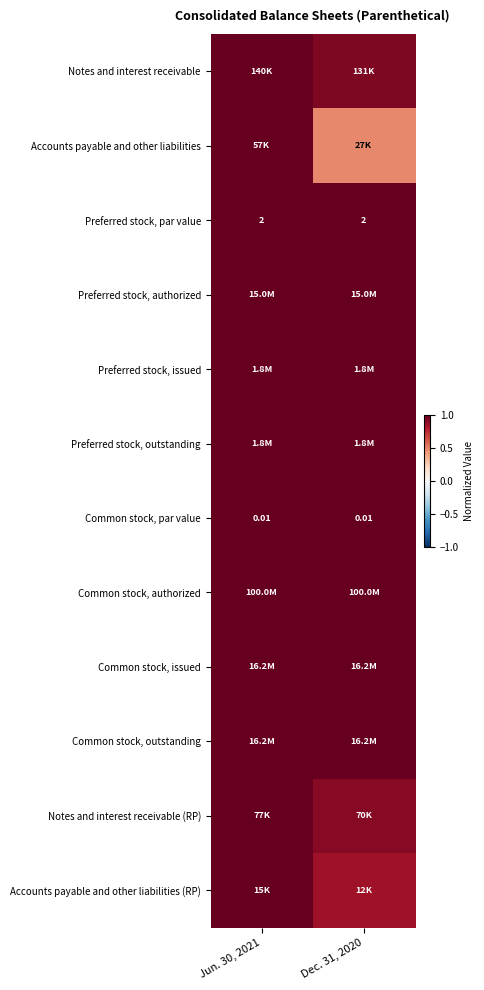

What is the approximate value of Notes and interest receivable at Dec. 31, 2020?

0.9